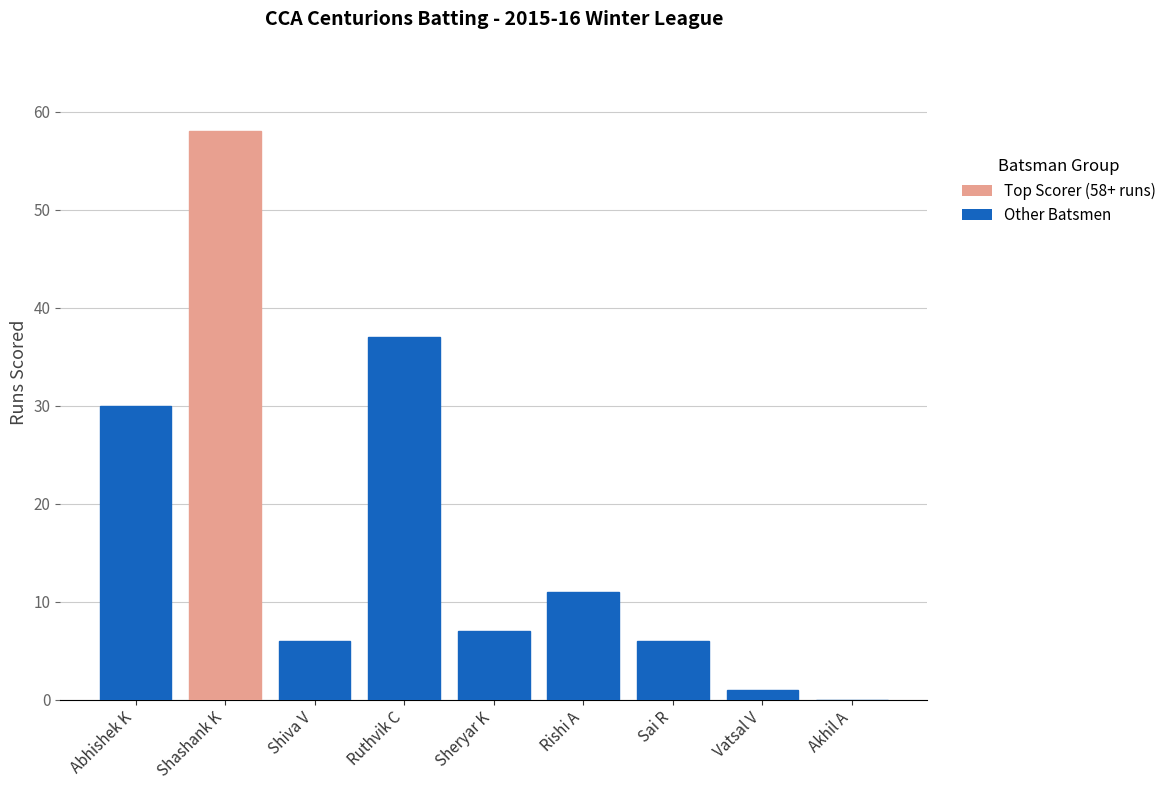

At which category does the chart reach its peak across all series?

Shashank K